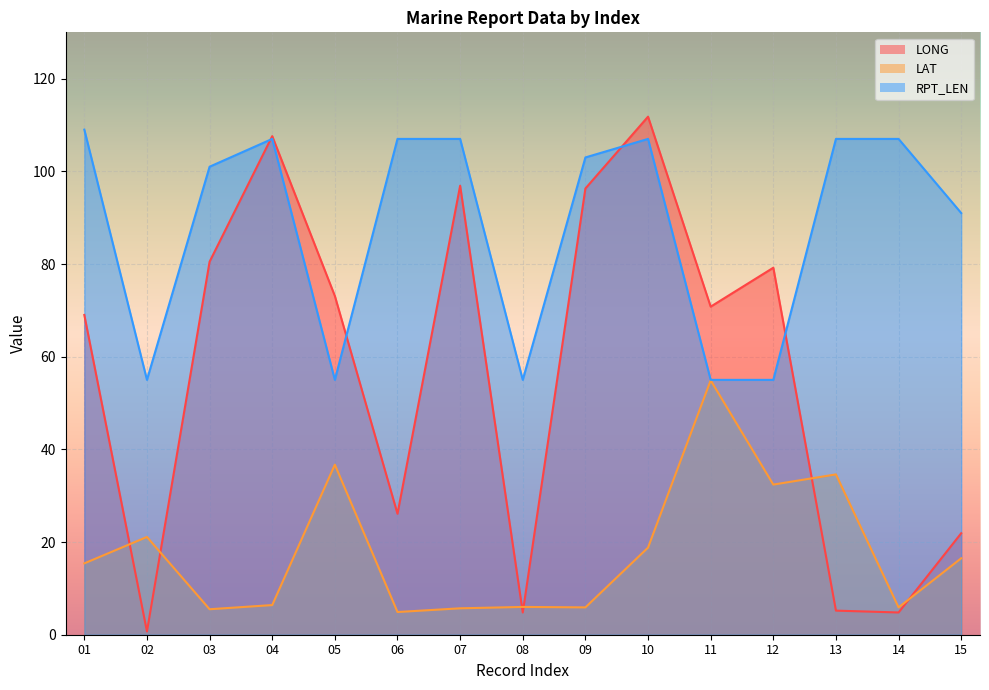

The LAT series shows 6.4 at 04. True or false?

True